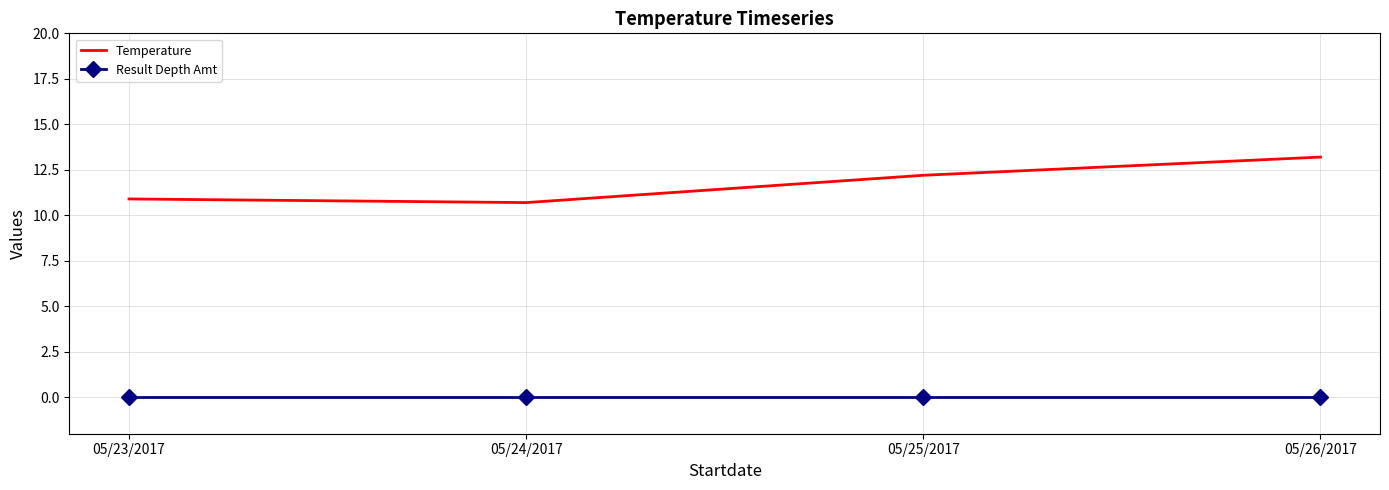

True or false: Temperature and Result Depth Amt intersect in this chart.

False